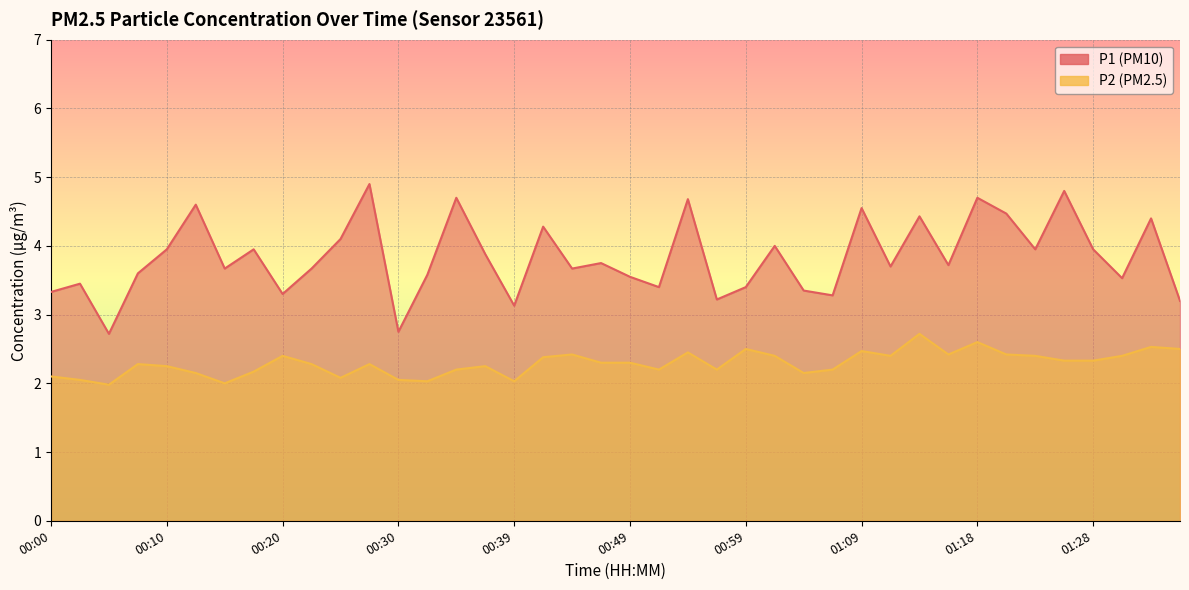

Reading left to right, list all the values displayed in this chart.

P1: 00:00=3.3	00:03=3.5	00:05=2.7	00:08=3.6	00:10=4.0	00:13=4.6	00:15=3.7	00:17=4.0	00:20=3.3	00:22=3.7	00:25=4.1	00:27=4.9	00:30=2.8	00:32=3.6	00:35=4.7	00:37=3.9	00:39=3.1	00:42=4.3	00:44=3.7	00:47=3.8	00:49=3.5	00:52=3.4	00:54=4.7	00:56=3.2	00:59=3.4	01:01=4.0	01:04=3.4	01:06=3.3	01:09=4.5	01:11=3.7	01:14=4.4	01:16=3.7	01:18=4.7	01:21=4.5	01:23=4.0	01:26=4.8	01:28=4.0	01:31=3.5	01:33=4.4	01:36=3.2
P2: 00:00=2.1	00:03=2.0	00:05=2.0	00:08=2.3	00:10=2.2	00:13=2.1	00:15=2.0	00:17=2.2	00:20=2.4	00:22=2.3	00:25=2.1	00:27=2.3	00:30=2.0	00:32=2.0	00:35=2.2	00:37=2.2	00:39=2.0	00:42=2.4	00:44=2.4	00:47=2.3	00:49=2.3	00:52=2.2	00:54=2.5	00:56=2.2	00:59=2.5	01:01=2.4	01:04=2.1	01:06=2.2	01:09=2.5	01:11=2.4	01:14=2.7	01:16=2.4	01:18=2.6	01:21=2.4	01:23=2.4	01:26=2.3	01:28=2.3	01:31=2.4	01:33=2.5	01:36=2.5